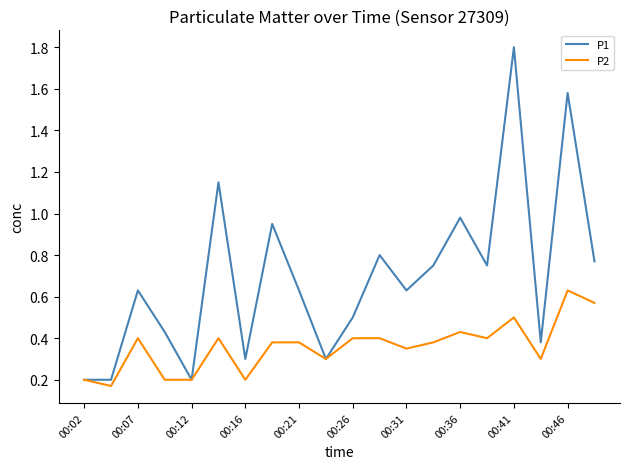

Which series has the largest total across all categories?

P1